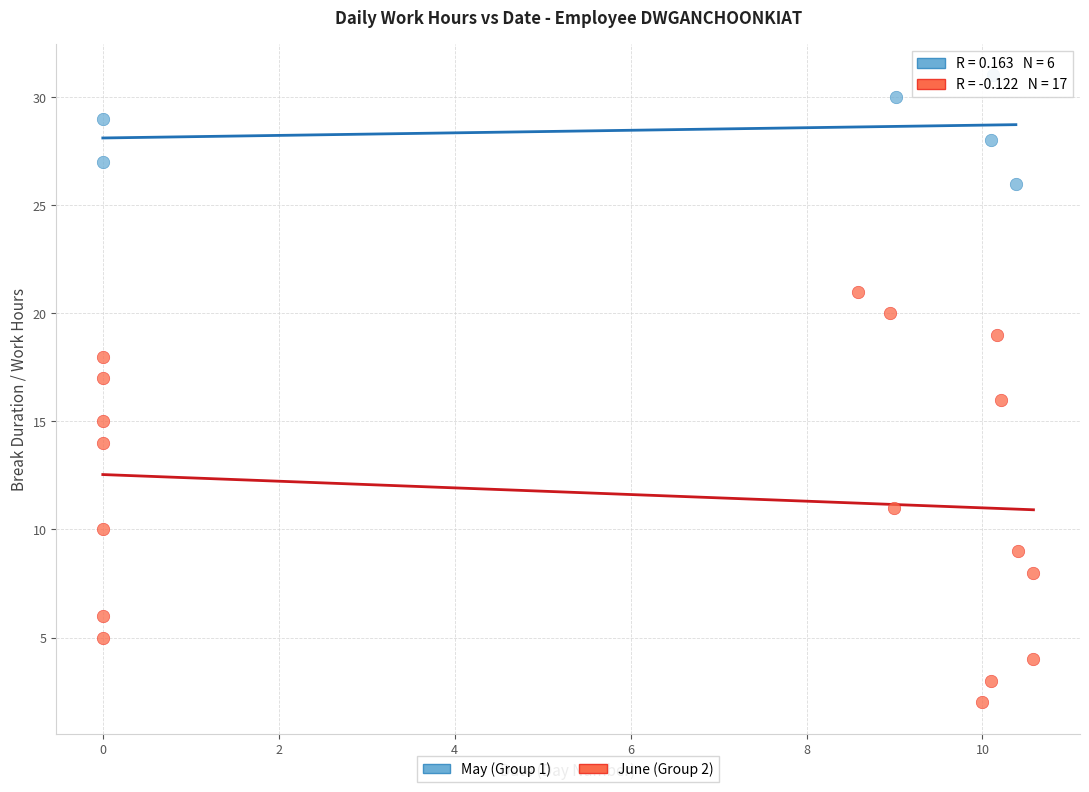

Which series contains the lowest Y value?

June (Group 2)